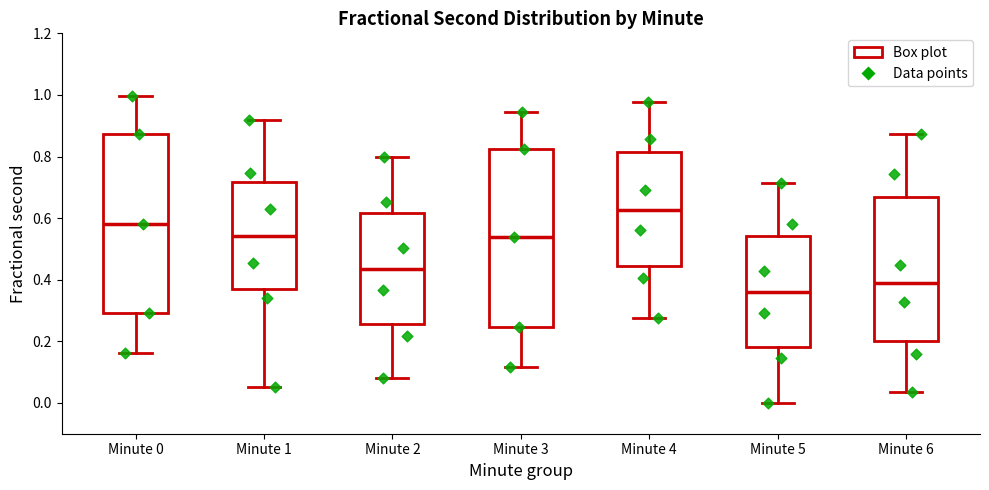

Reading left to right, transcribe this box plot: for each box, give where its median line is, the range the box spans, and where its two whiskers end, as read against the y-axis. The values are not printed on the chart, so give them approximately, as read against the axis.

Minute 0: median 0.58, box 0.30 to 0.88, whiskers 0.16 to 1.00
Minute 1: median 0.54, box 0.36 to 0.72, whiskers 0.06 to 0.92
Minute 2: median 0.44, box 0.26 to 0.62, whiskers 0.08 to 0.80
Minute 3: median 0.54, box 0.24 to 0.82, whiskers 0.12 to 0.94
Minute 4: median 0.62, box 0.44 to 0.82, whiskers 0.28 to 0.98
Minute 5: median 0.36, box 0.18 to 0.54, whiskers 0.00 to 0.72
Minute 6: median 0.38, box 0.20 to 0.68, whiskers 0.04 to 0.88